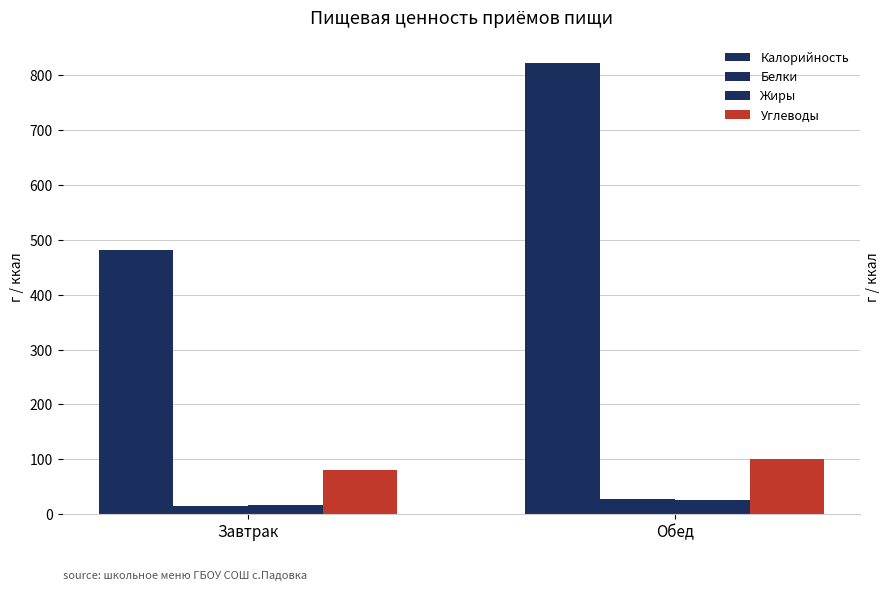

How many bars are there in total?

8